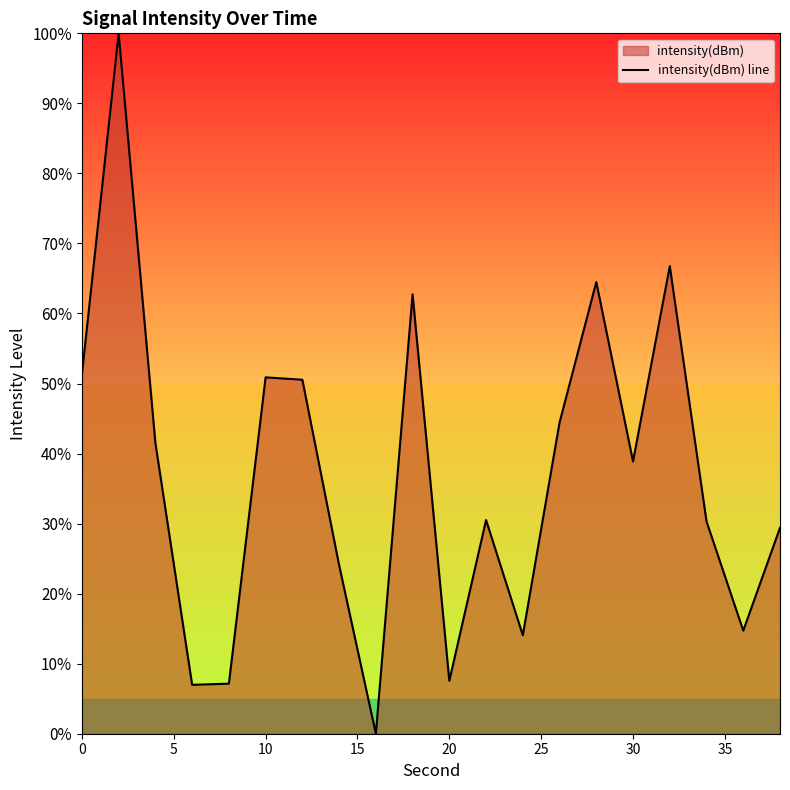

What is the maximum value shown in the chart?

100.0